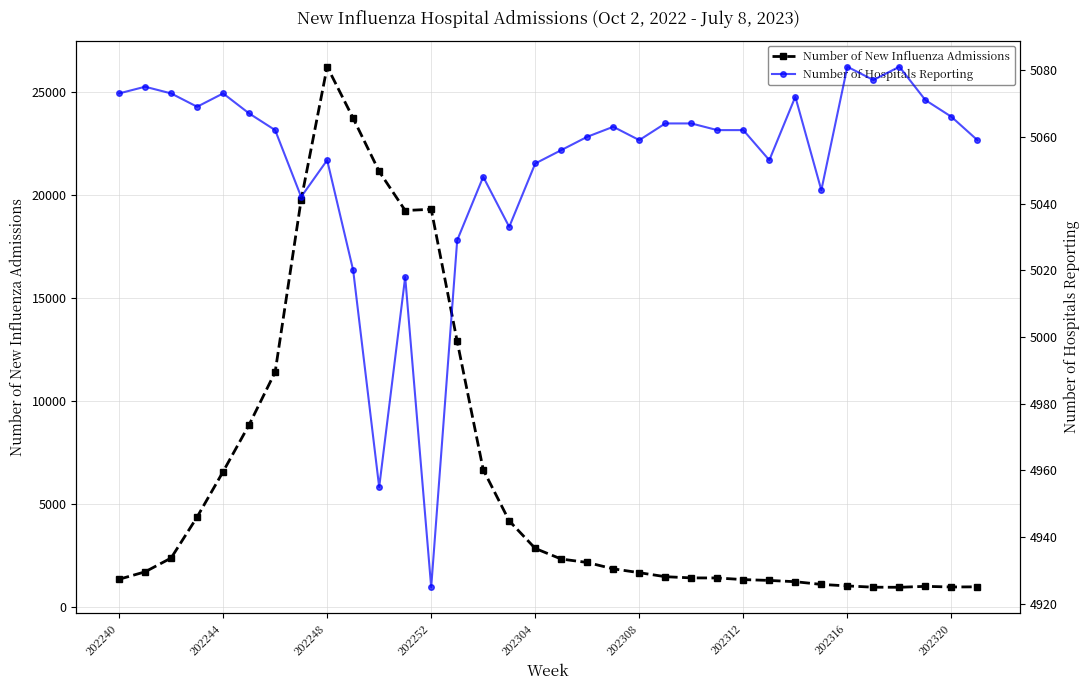

The value of Number of Hospitals Reporting at 27 is 5044. True or false?

True